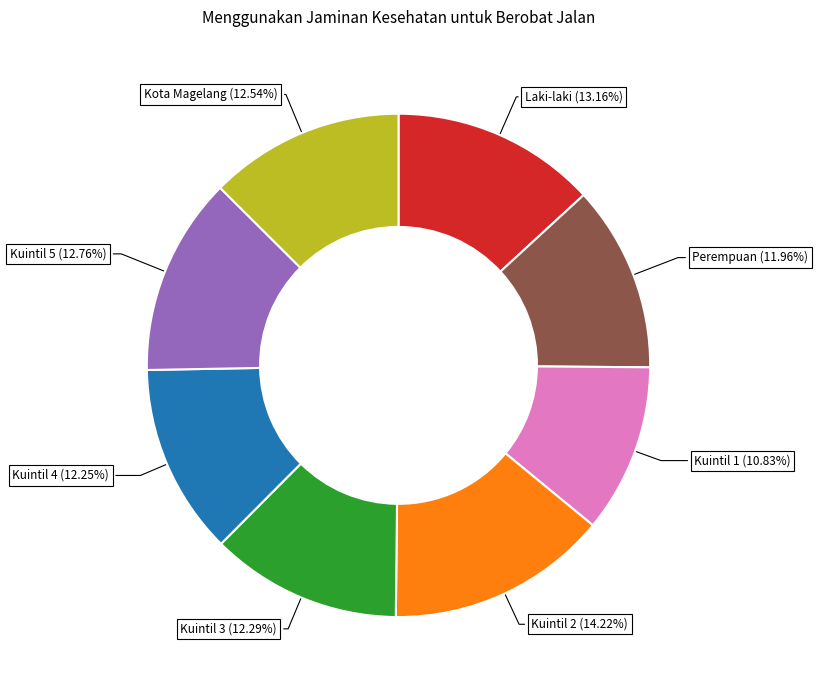

Does any single category account for the majority?

No